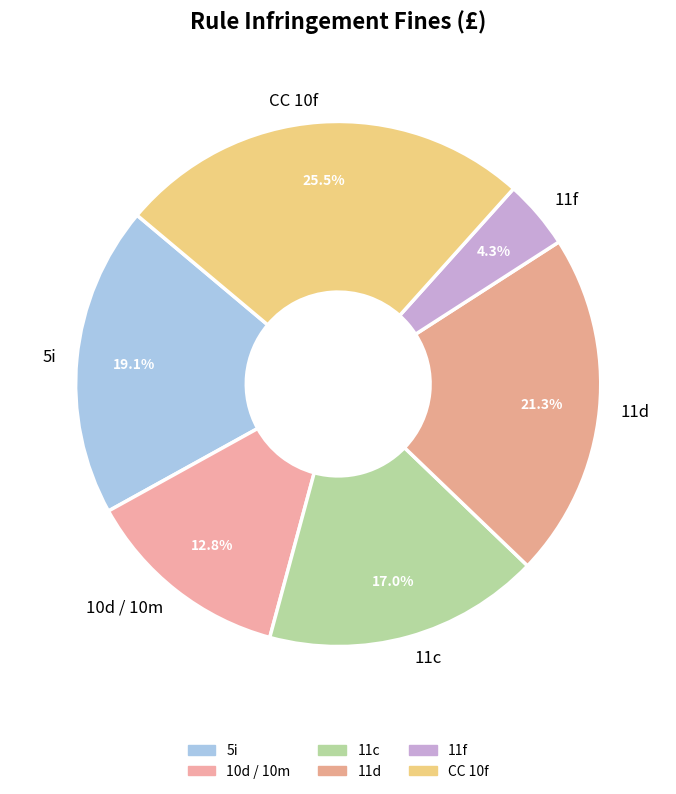

Combined, do CC 10f and 11d account for over 50%?

No